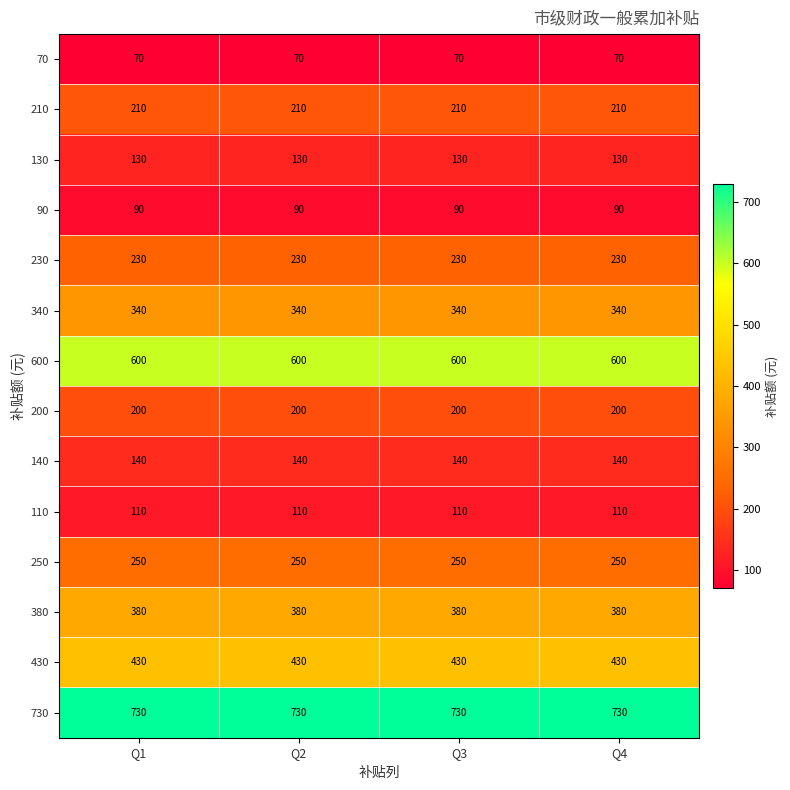

What is the sum of the 600 values at Q2 and Q1?

1200